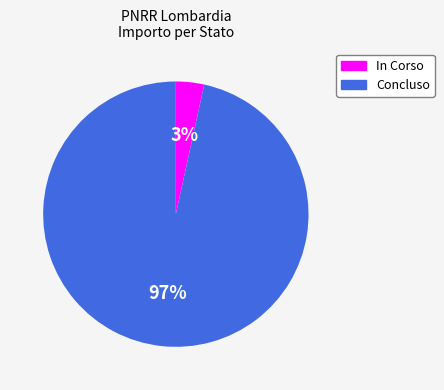

To the nearest percent, what percentage of the pie is In Corso?

3%